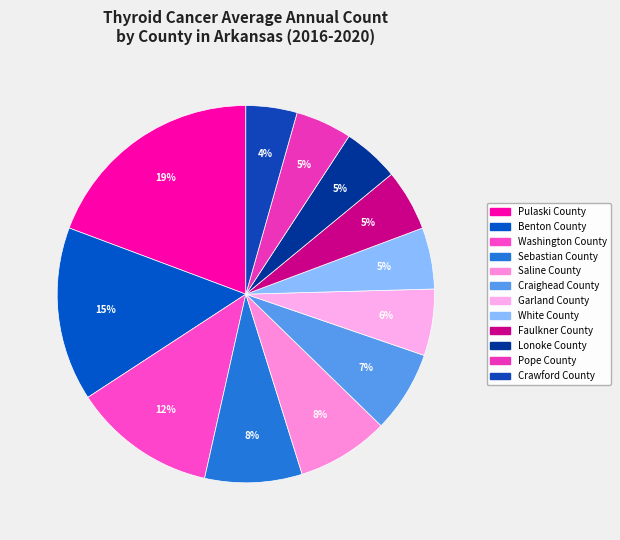

Count the number of slices in the pie.

12